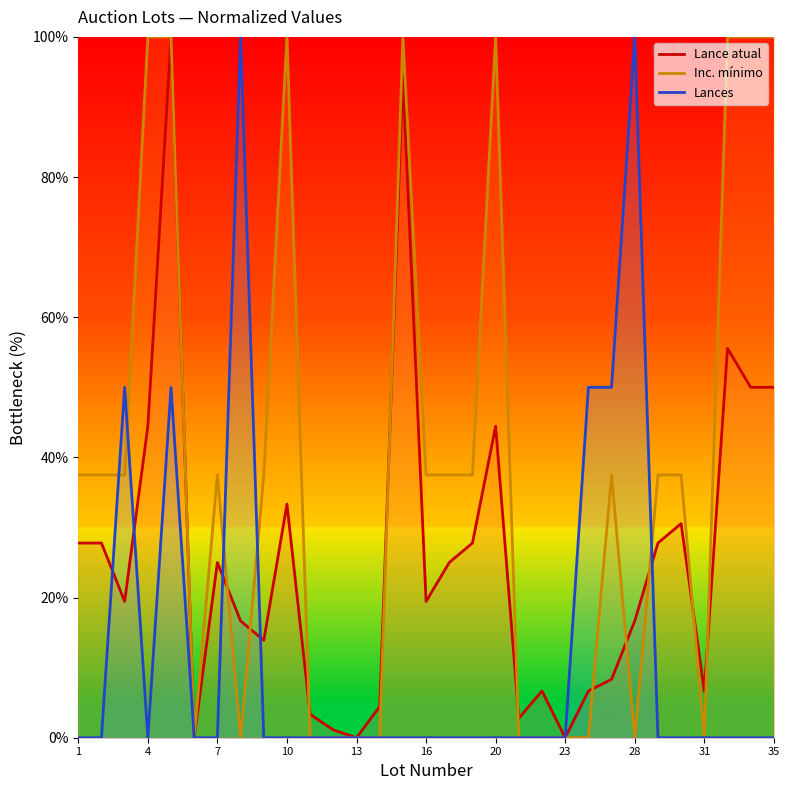

The value of Lance atual at 35 is 50.0. True or false?

True